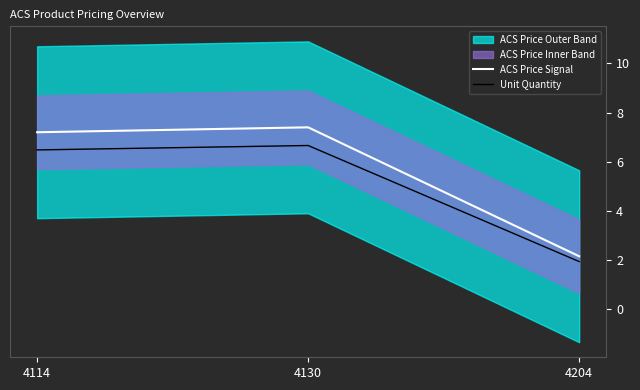

What is the value of the ACS Price Signal point at the 1st from the left?

7.2